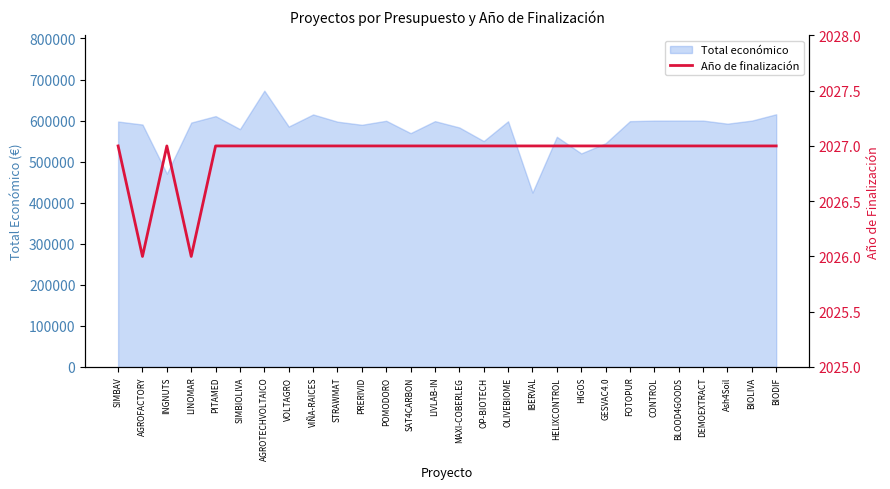

Is it true that Total económico equals 795885 at LIVLAB-IN?

False